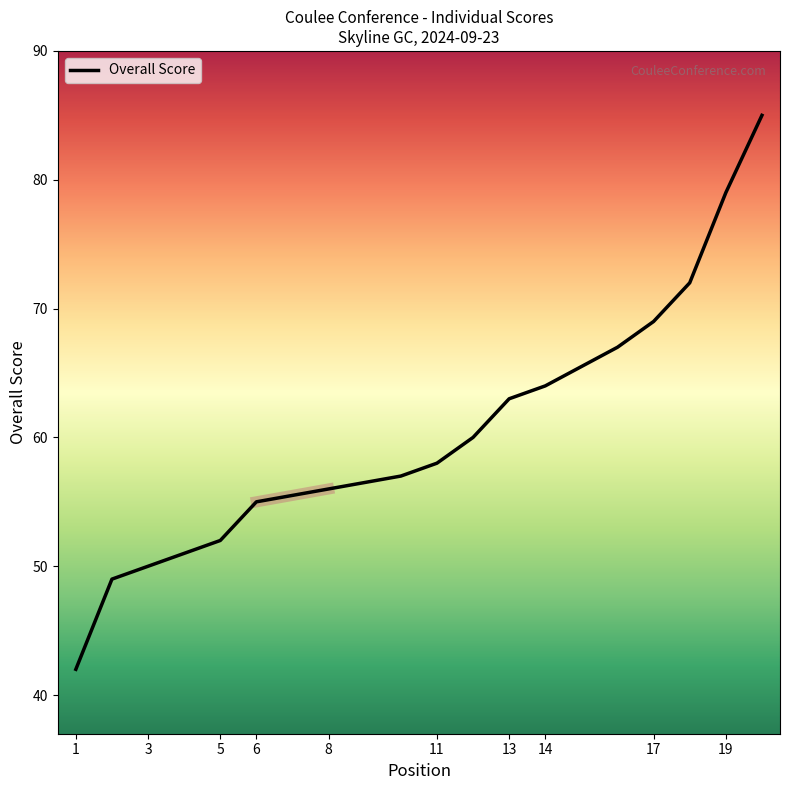

What is the sum of the values at 14 and 17?

133